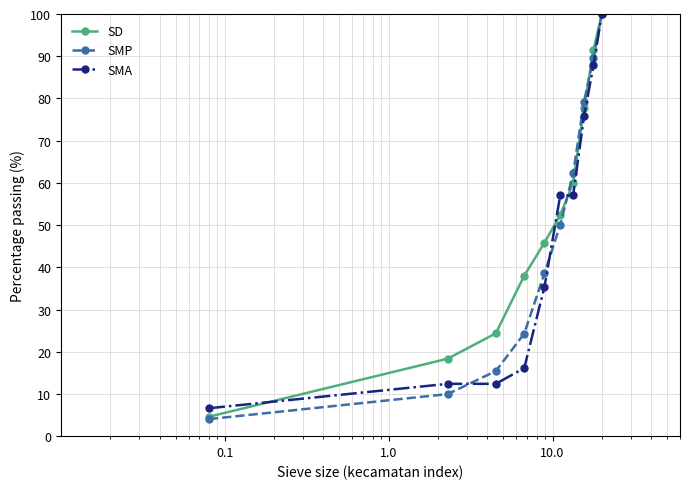

What is the value of the SMA point at the 3rd from the left?

12.4